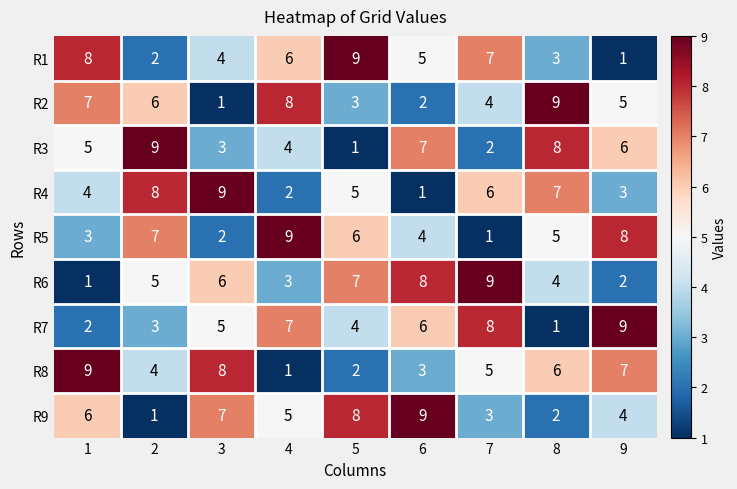

At which label is R2 closest to 5?

9